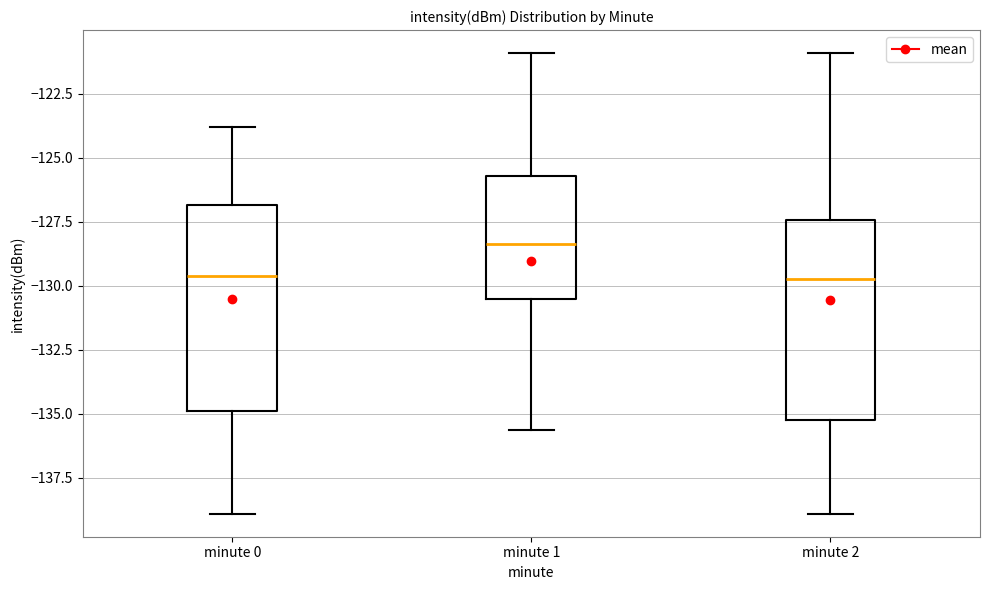

Where does the median line of the box for minute 0 sit on the y-axis? The values are not printed on the chart, so give them approximately, as read against the axis.

-129.5